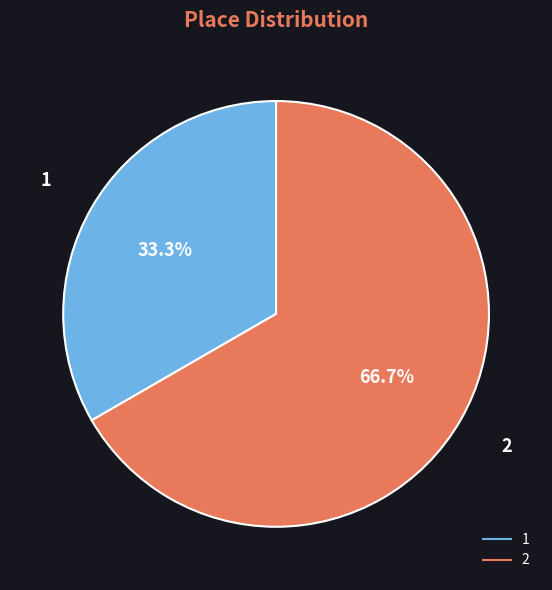

How many segments does this pie chart have?

2